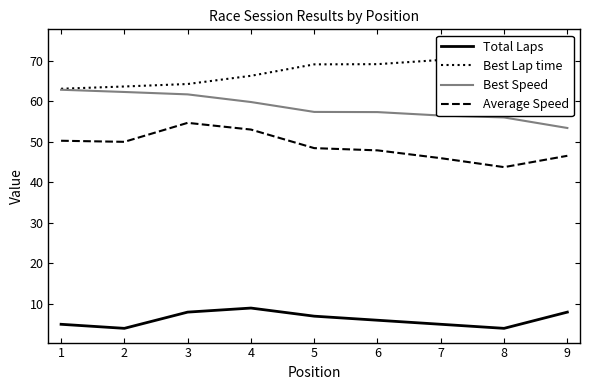

Rank the series by their average value, from lowest to highest.

Total Laps, Average Speed, Best Speed, Best Lap time